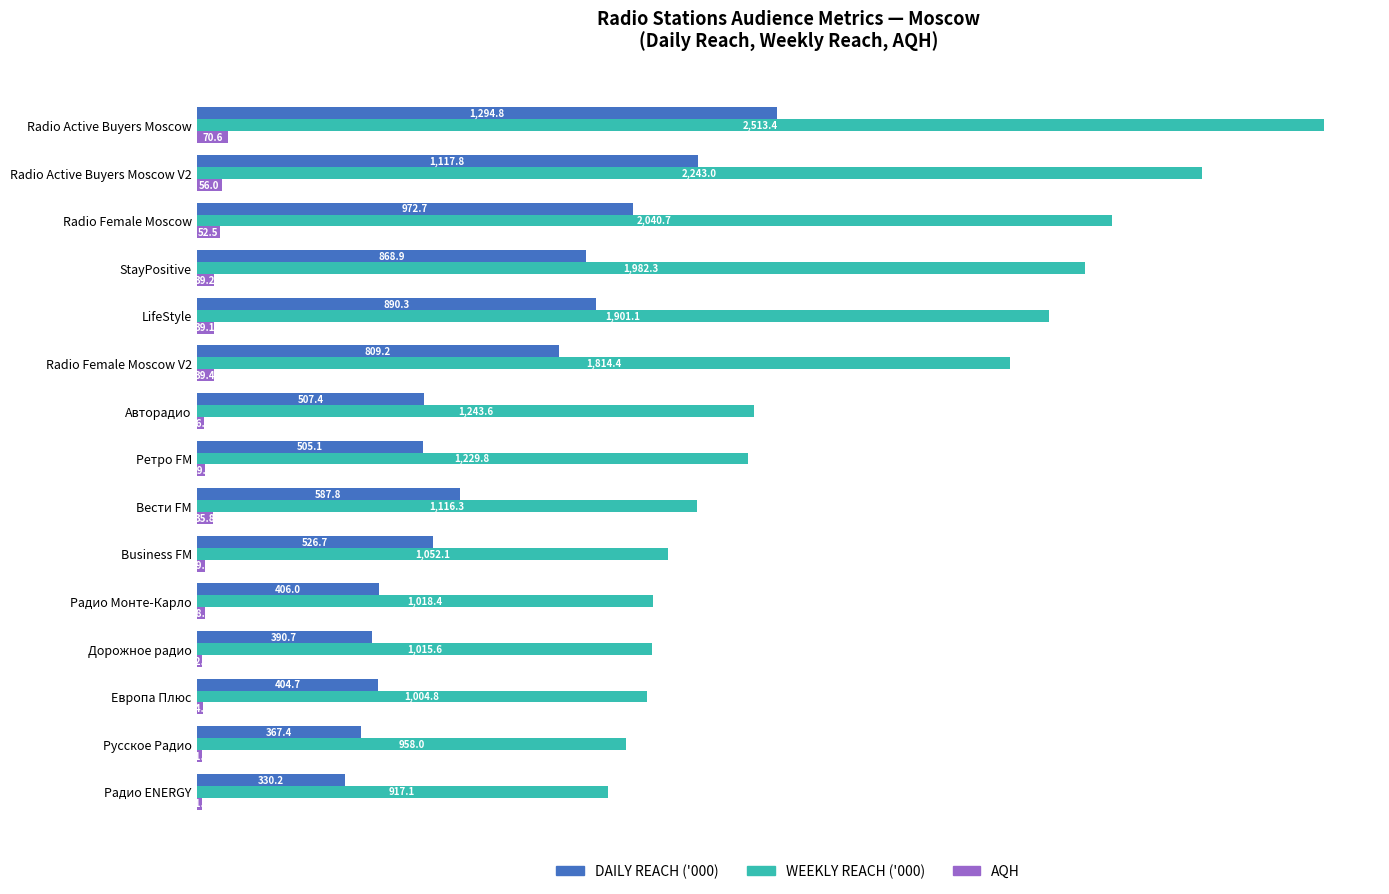

Which category has the lowest value across all series?

Русское Радио